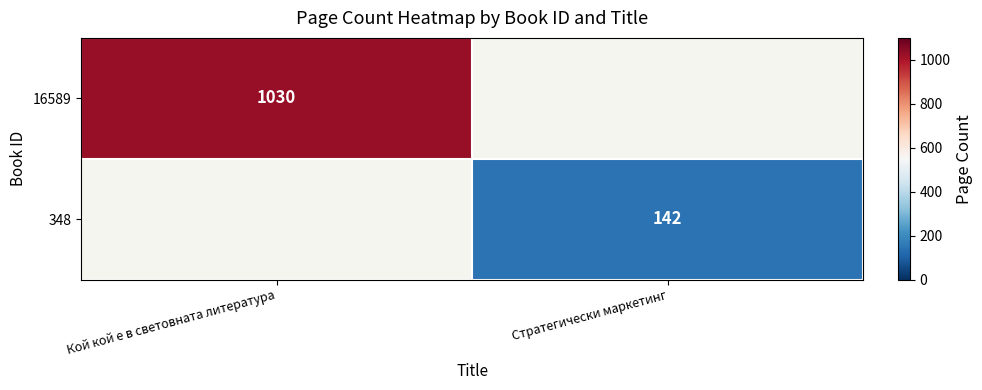

The 348 series shows 244 at Стратегически маркетинг. True or false?

False